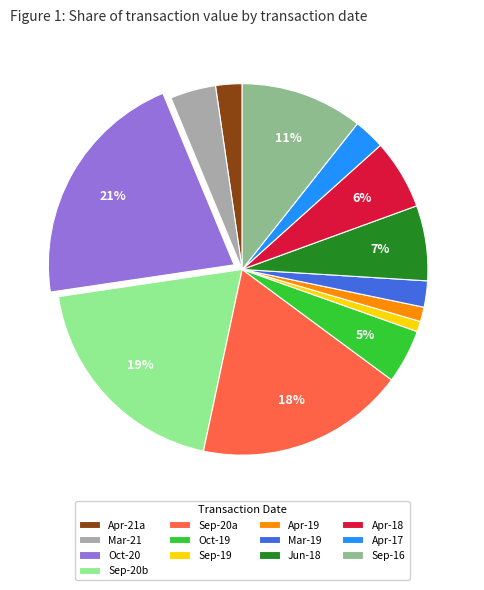

Is there any slice that represents more than half of the pie?

No